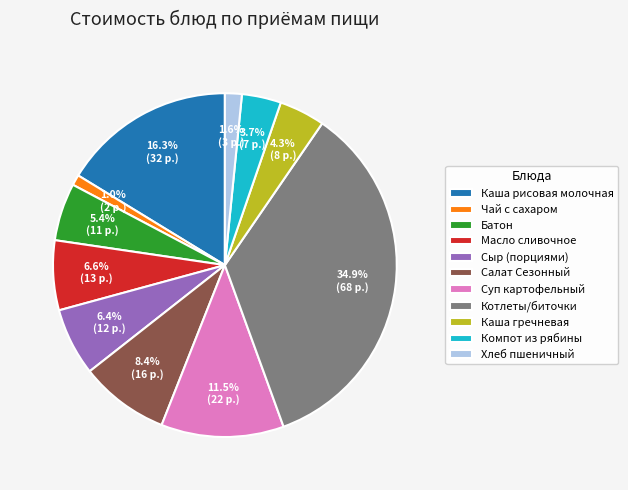

Which slice is the smallest?

Чай с сахаром